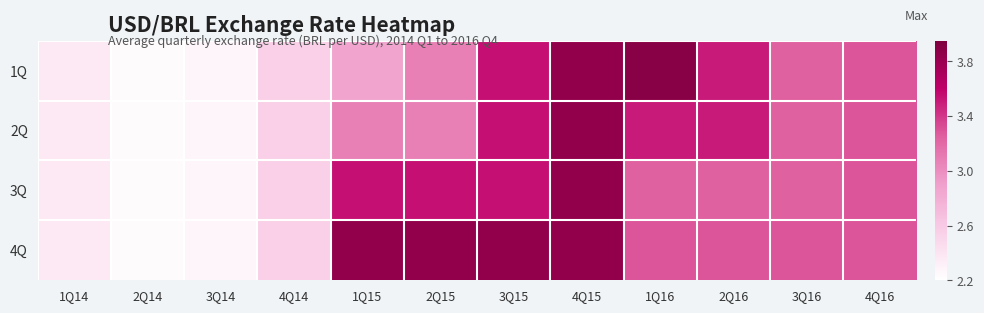

Reading left to right, what are all the values shown in this chart?

1Q: 1Q14=2.4	2Q14=2.2	3Q14=2.3	4Q14=2.5	1Q15=2.9	2Q15=3.1	3Q15=3.5	4Q15=3.8	1Q16=3.9	2Q16=3.5	3Q16=3.2	4Q16=3.3
2Q: 1Q14=2.4	2Q14=2.2	3Q14=2.3	4Q14=2.5	1Q15=3.1	2Q15=3.1	3Q15=3.5	4Q15=3.8	1Q16=3.5	2Q16=3.5	3Q16=3.2	4Q16=3.3
3Q: 1Q14=2.4	2Q14=2.2	3Q14=2.3	4Q14=2.5	1Q15=3.5	2Q15=3.5	3Q15=3.5	4Q15=3.8	1Q16=3.2	2Q16=3.2	3Q16=3.2	4Q16=3.3
4Q: 1Q14=2.4	2Q14=2.2	3Q14=2.3	4Q14=2.5	1Q15=3.8	2Q15=3.8	3Q15=3.8	4Q15=3.8	1Q16=3.3	2Q16=3.3	3Q16=3.3	4Q16=3.3